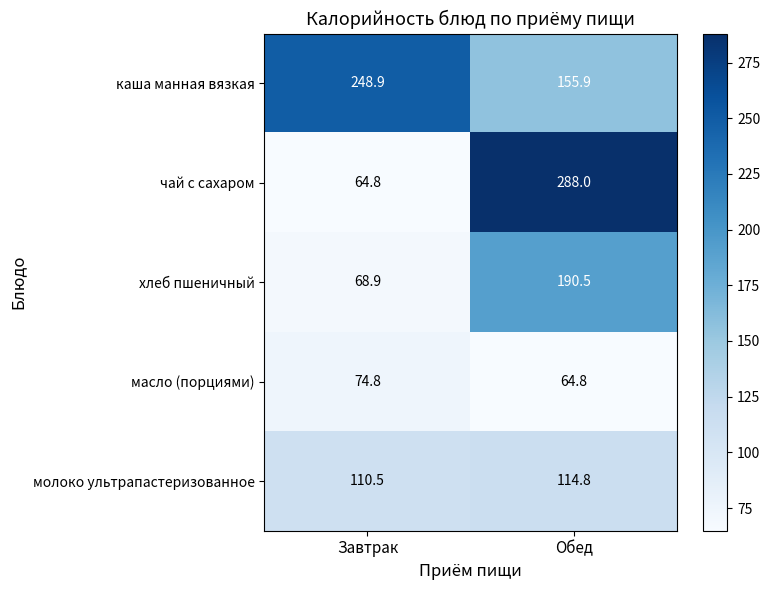

Reading left to right, list all the values displayed in this chart.

каша манная вязкая: 248.9	155.9
чай с сахаром: 64.8	288.0
хлеб пшеничный: 68.9	190.5
масло (порциями): 74.8	64.8
молоко ультрапастеризованное: 110.5	114.8